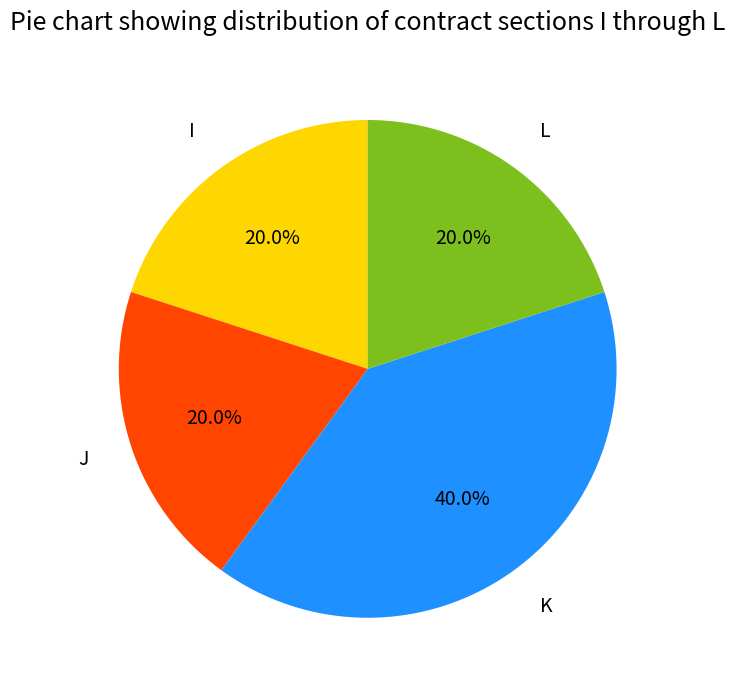

Approximately how many times larger is the value at K compared to L?

2.0